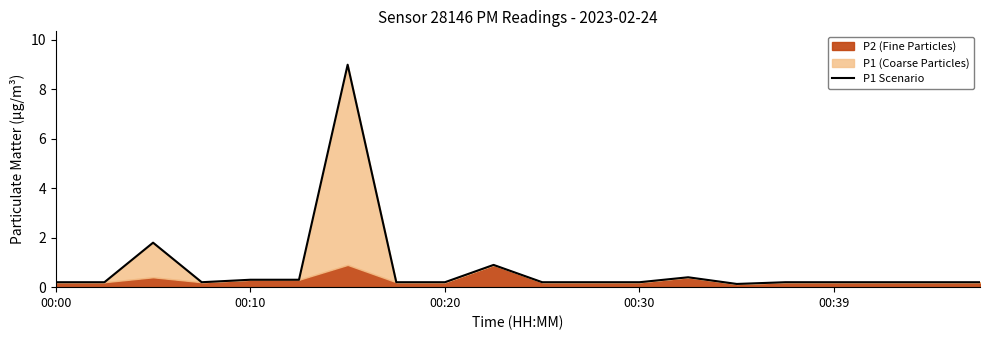

What is the average value?

0.8